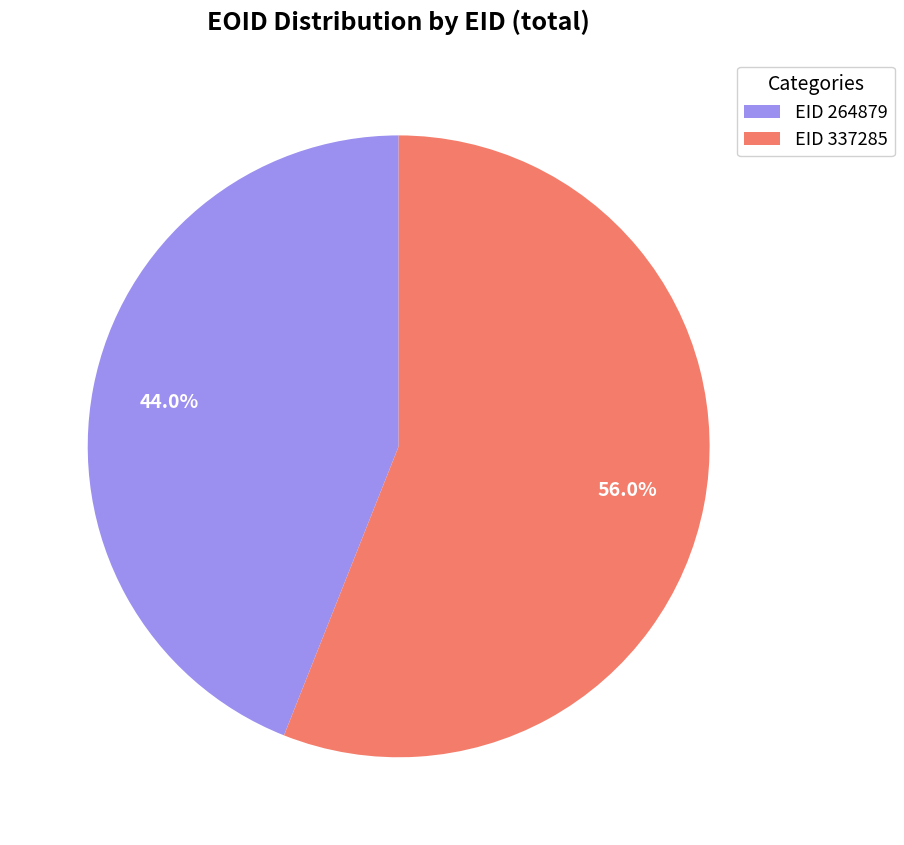

Rank the categories by value from lowest to highest.

EID 264879, EID 337285